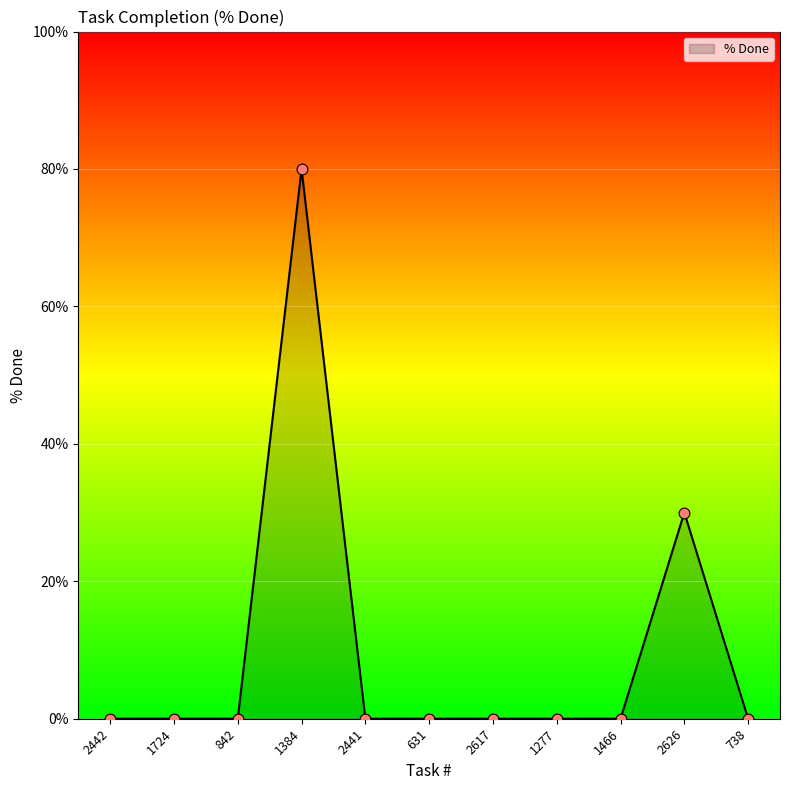

Which has a higher value, 1724 or 2626?

2626